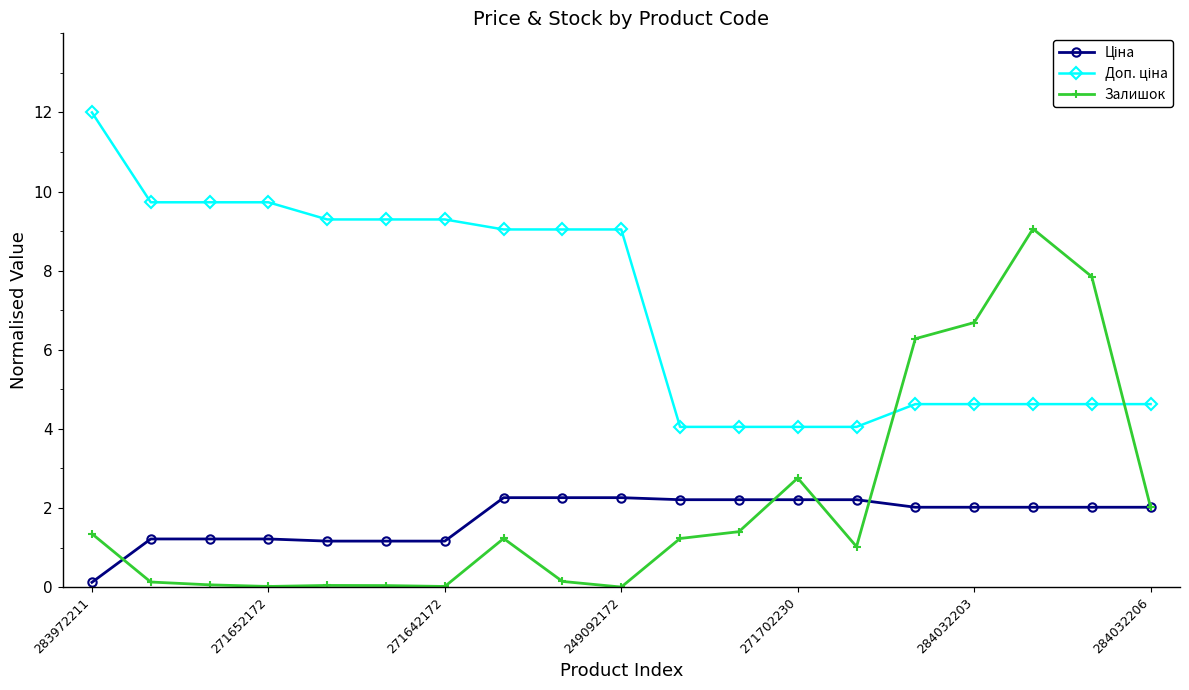

Which series has the largest range (max minus min)?

Залишок